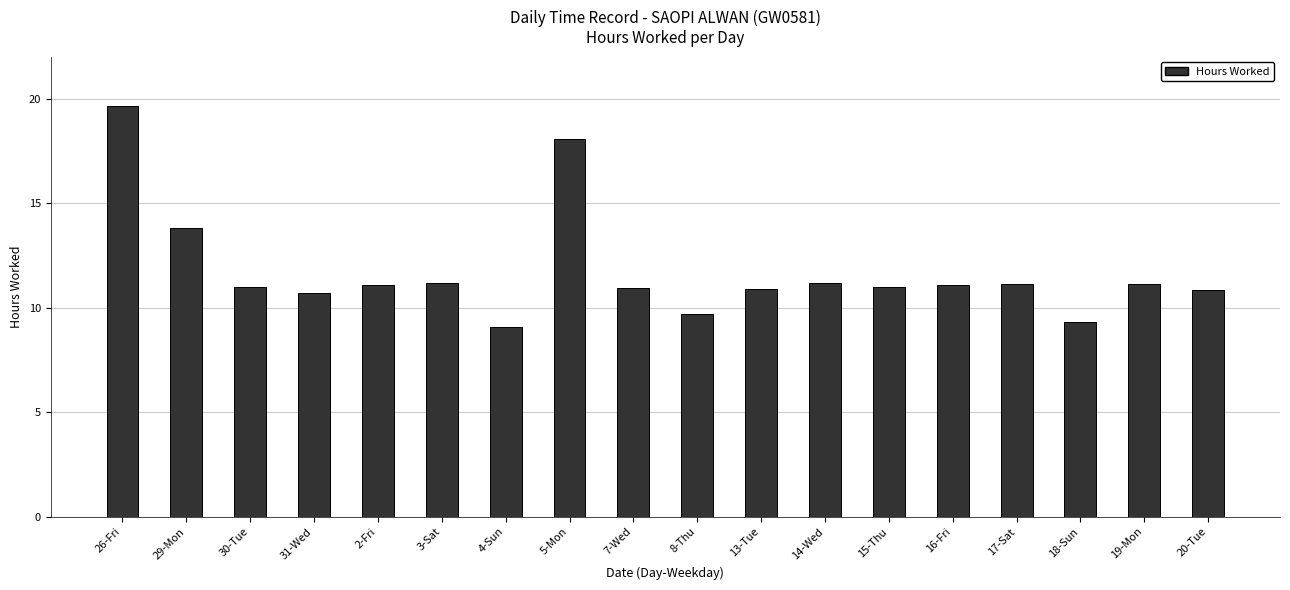

Which category has the lowest value across all series?

4-Sun